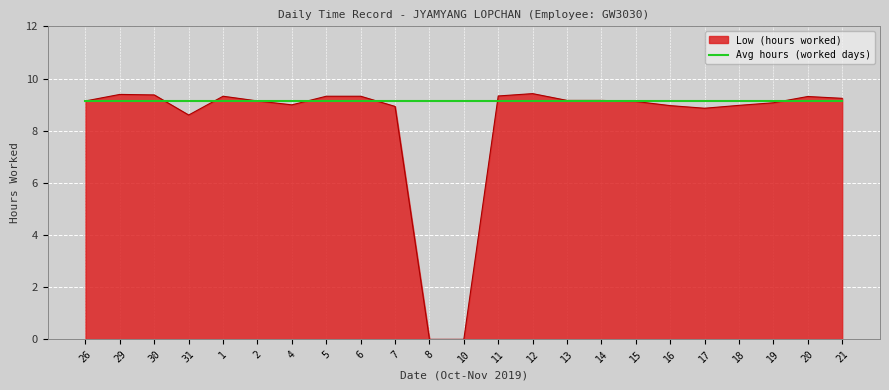

Which series has the widest spread of values?

Low (hours worked)